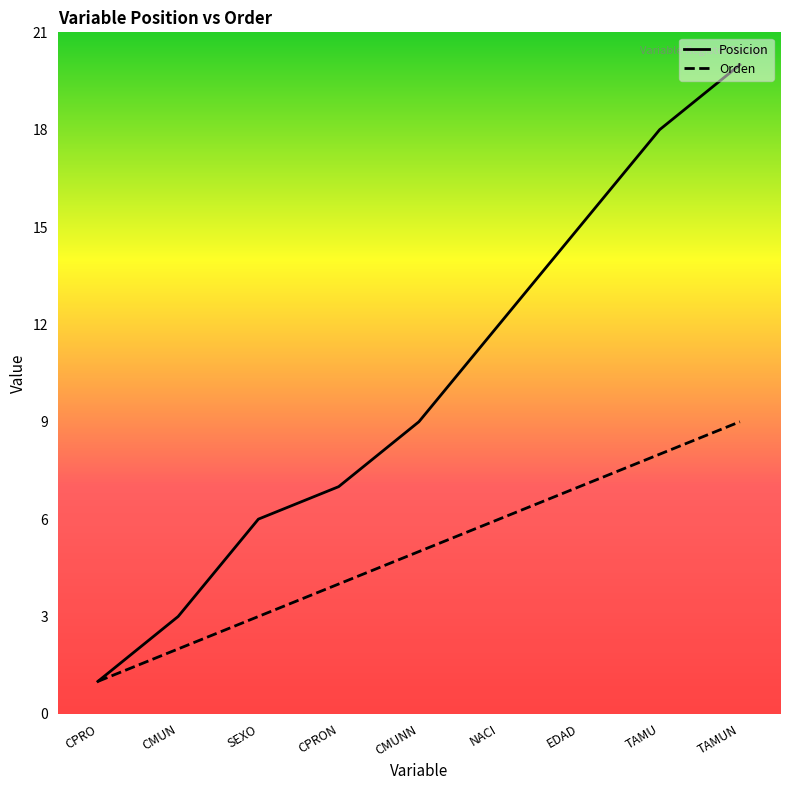

What is the difference between the Posicion values at NACI and SEXO?

6